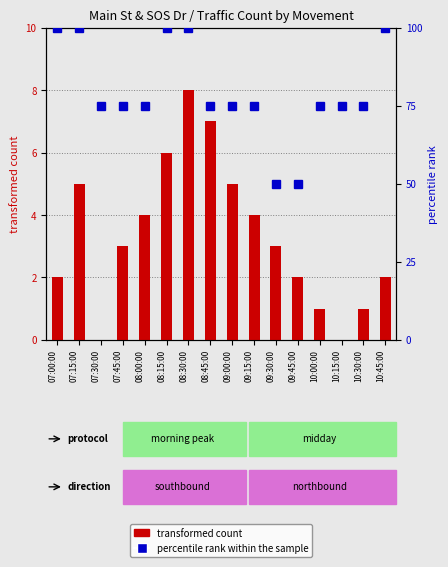

Rank the series by their maximum value, from highest to lowest.

percentile rank within the sample, transformed count